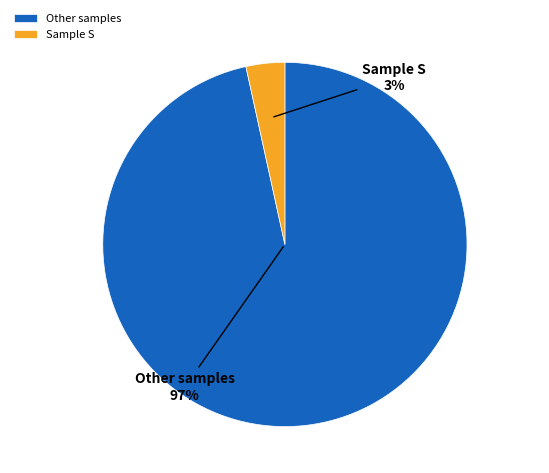

Which category has the smallest portion of the pie?

Sample S